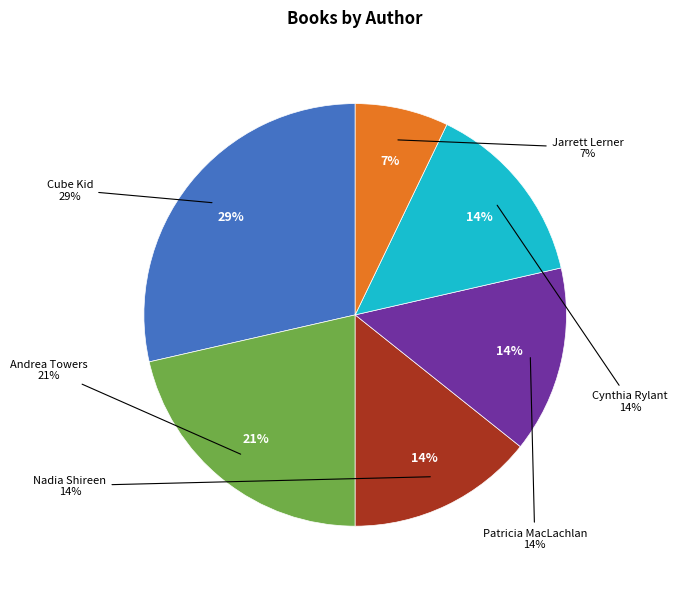

Count the number of slices in the pie.

6